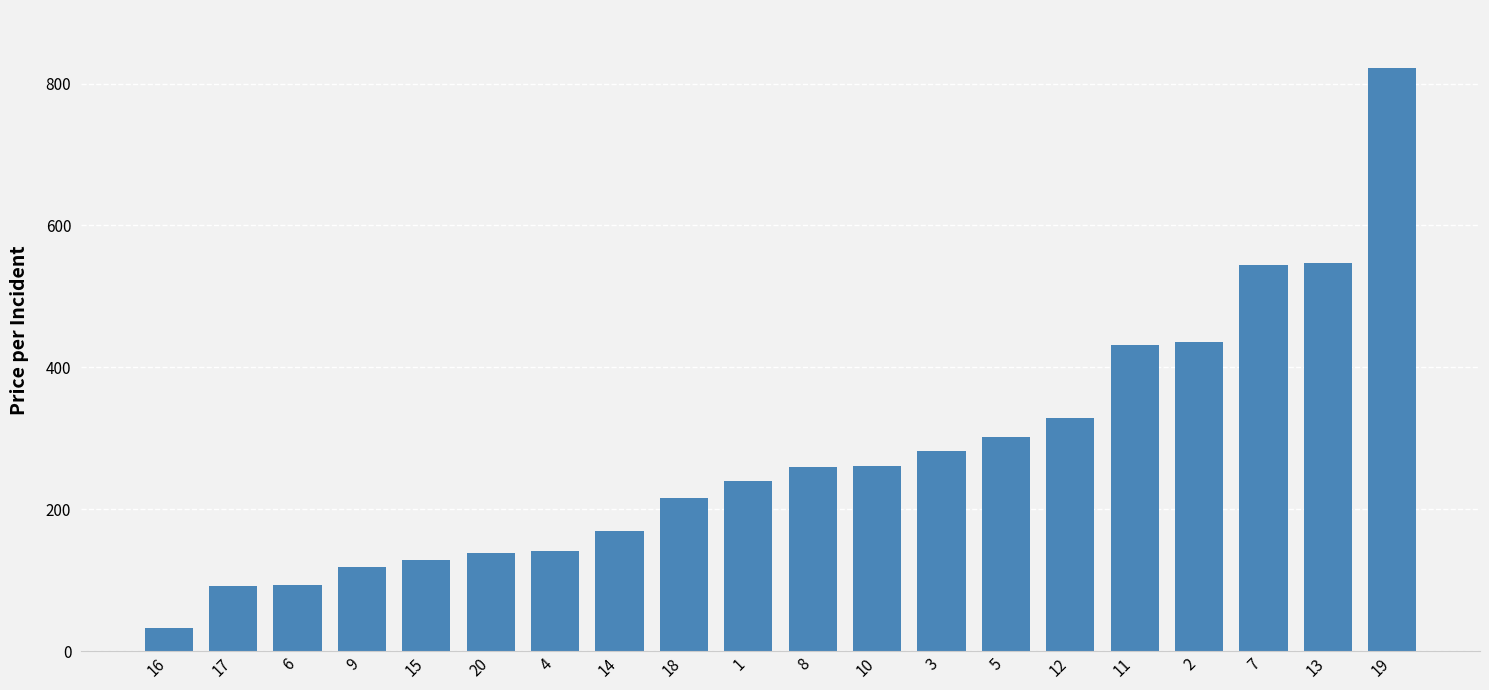

What is the ratio of the value at 10 to the value at 18?

1.2